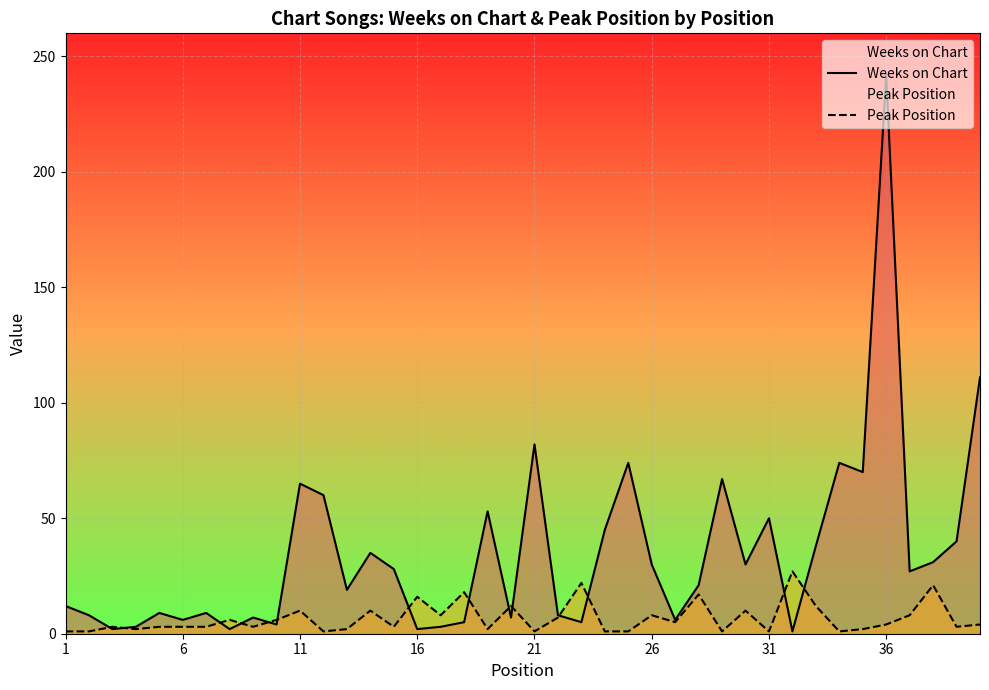

What are all the series names shown in the legend?

Weeks on Chart, Peak Position